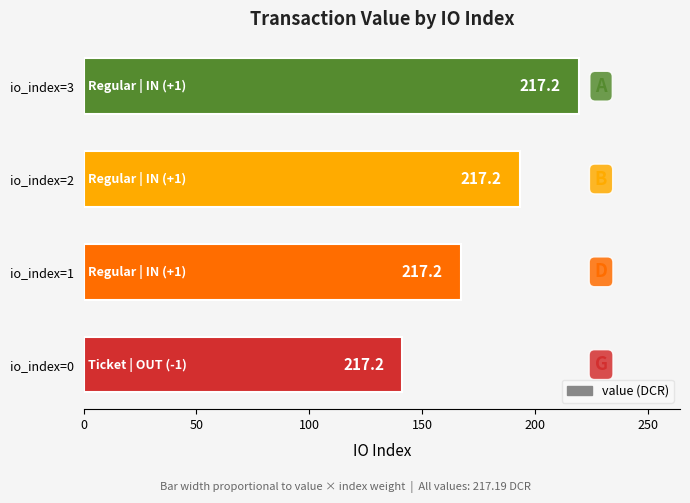

What is the difference between the maximum and minimum values?

78.2